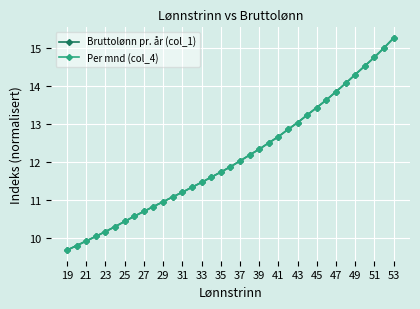

What is the difference between the maximum and minimum values in the Bruttolønn pr. år (col_1) series?

5.6